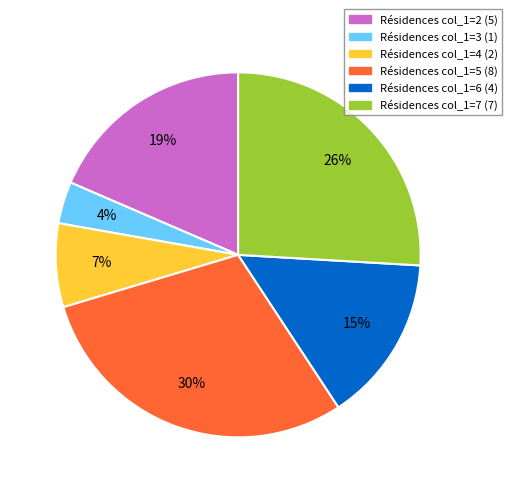

Is there a majority slice in this chart?

No